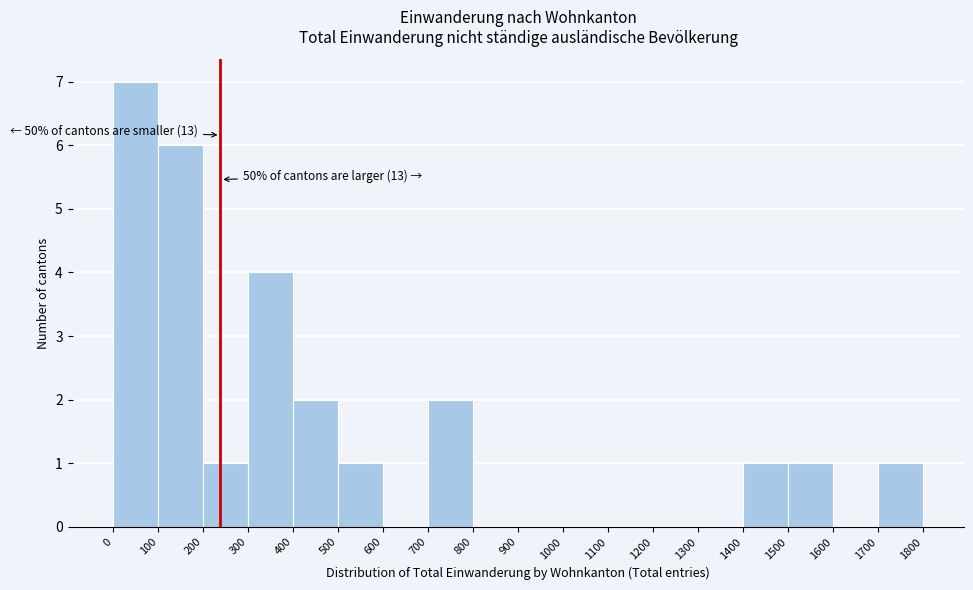

Over which range of the x-axis is the bar tallest?

0 to 100